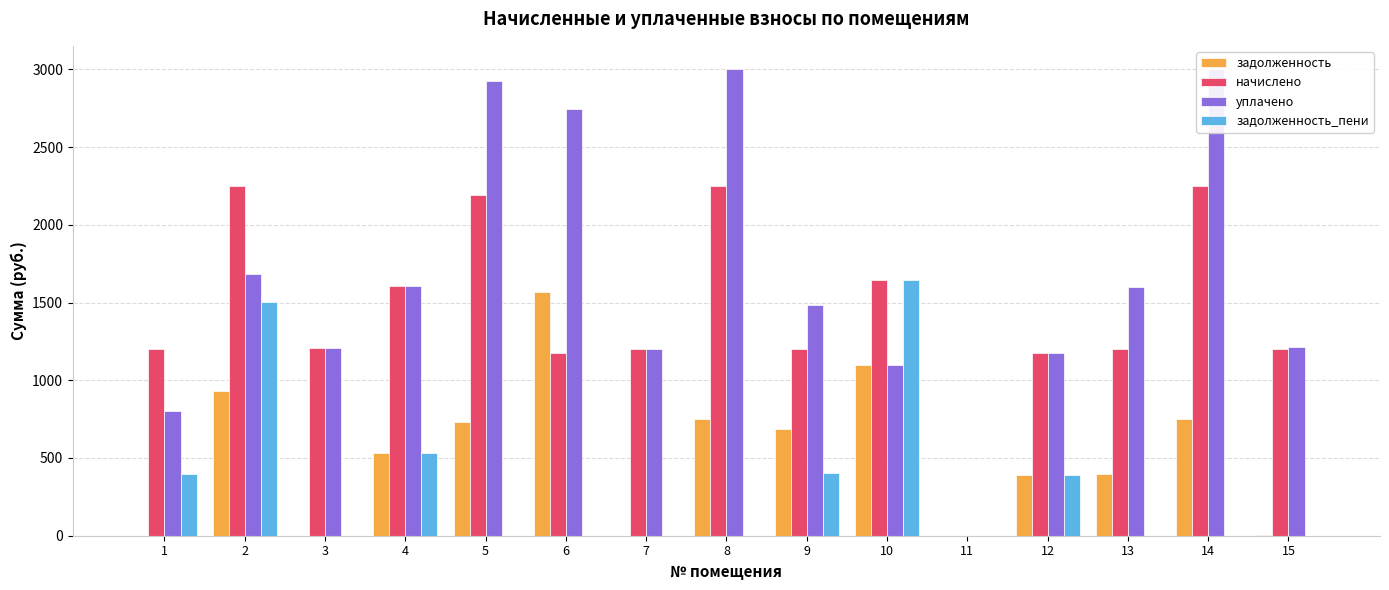

Rank the series by their maximum value, from lowest to highest.

задолженность, задолженность_пени, начислено, уплачено